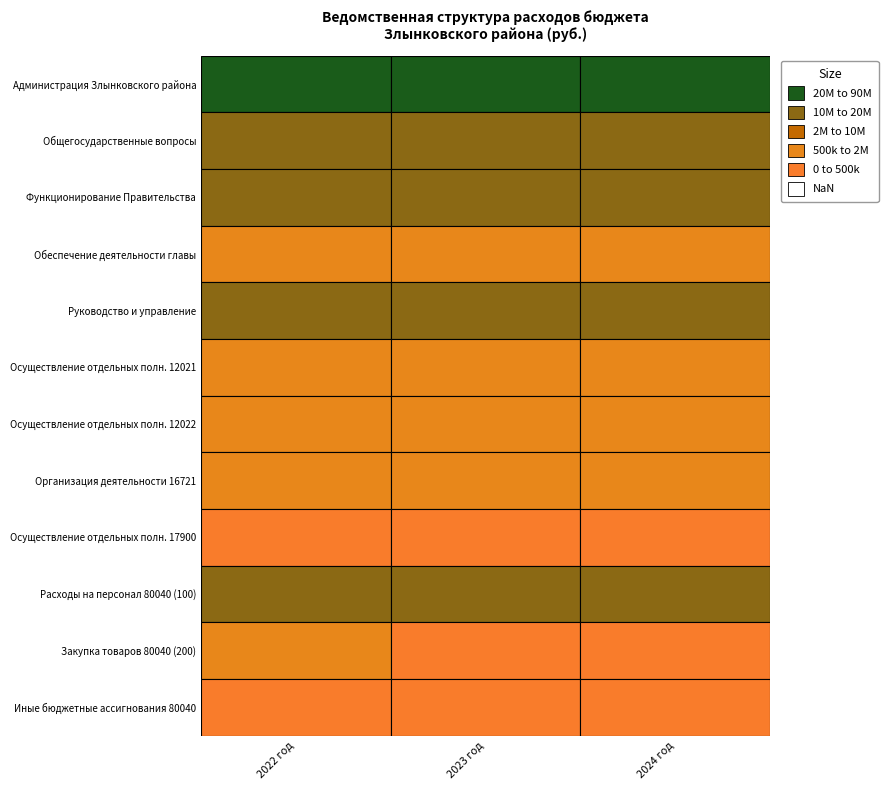

Which series has the largest range (max minus min)?

Администрация Злынковского района